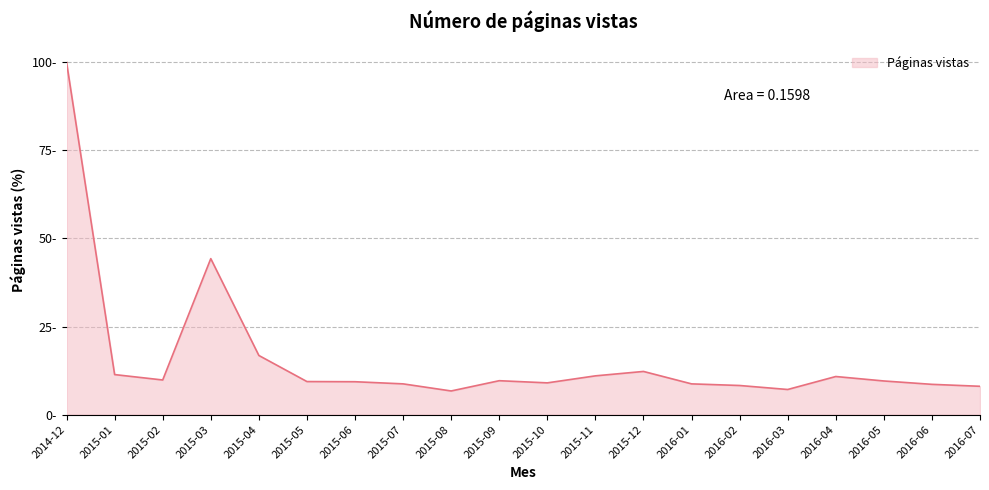

What is the change in value from 2015-11 to 2015-12?

+1.3